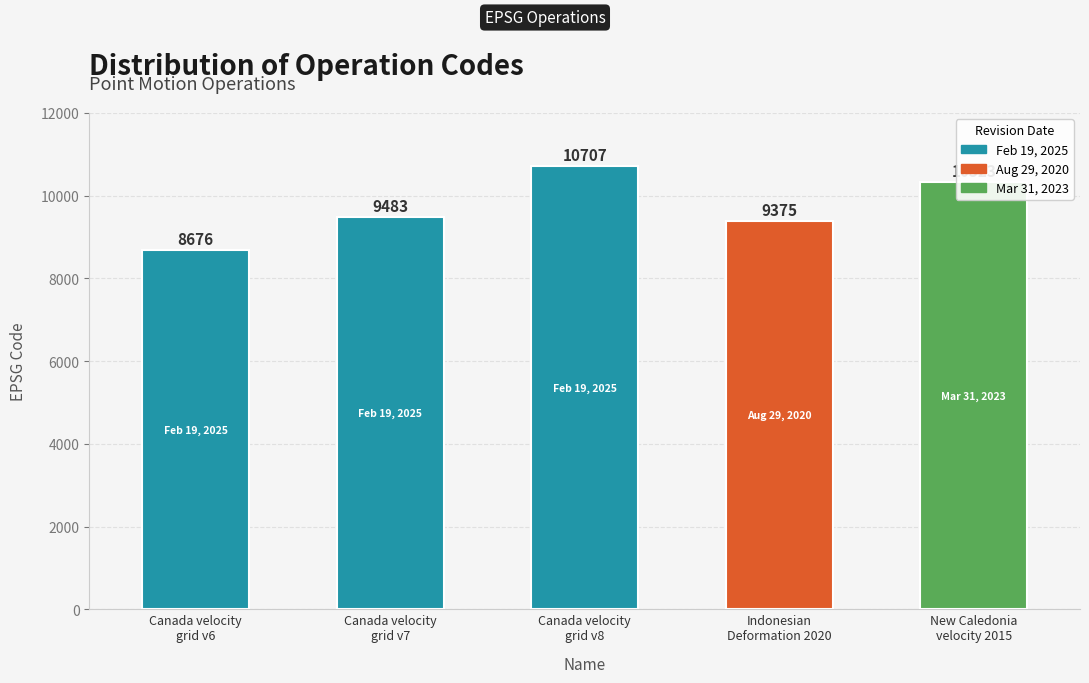

Which label corresponds to the largest value in the chart?

Canada velocity
grid v8